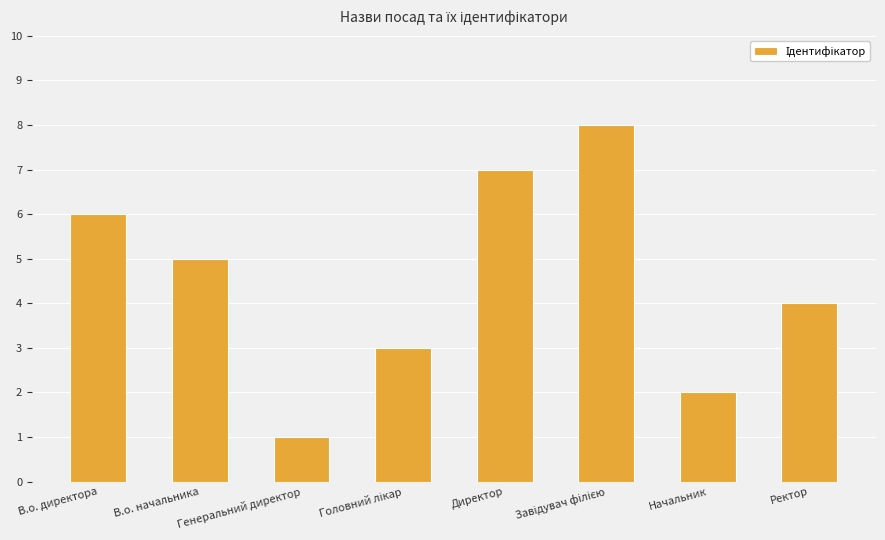

The chart shows a value of 0 at Генеральний директор. True or false?

False